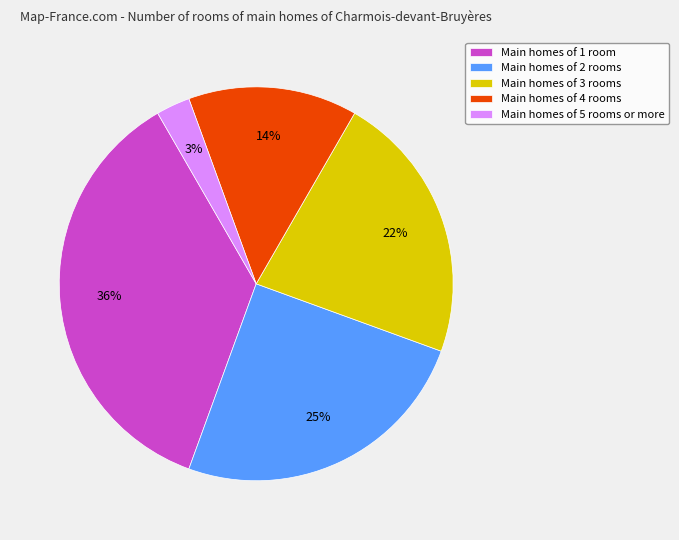

To the nearest percent, what is the difference between the Main homes of 4 rooms and Main homes of 1 room slice percentages?

22%